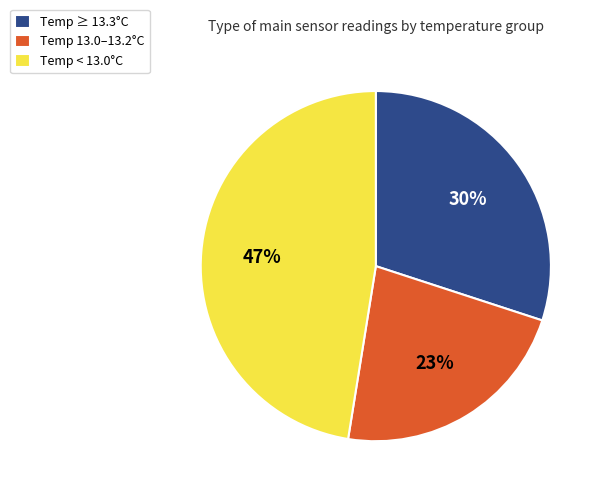

Rank the categories by value from lowest to highest.

Temp 13.0–13.2°C, Temp ≥ 13.3°C, Temp < 13.0°C